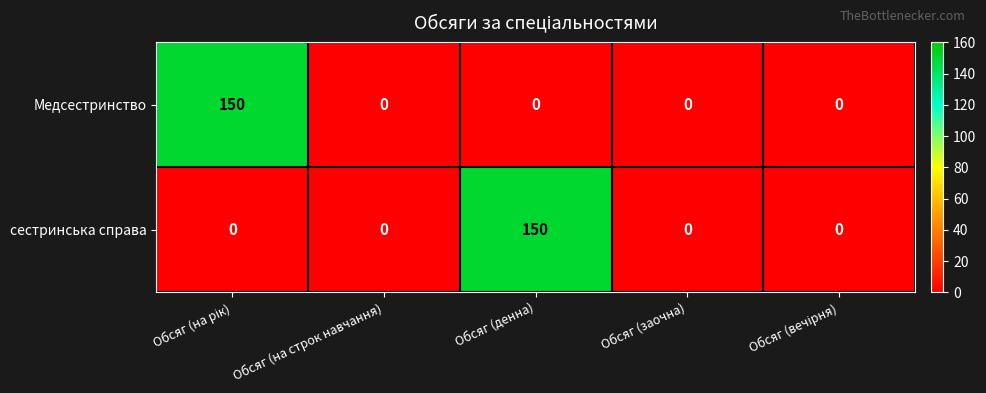

Reading right to left, list all the values displayed in this chart.

Медсестринство: 0	0	0	0	150
сестринська справа: 0	0	150	0	0